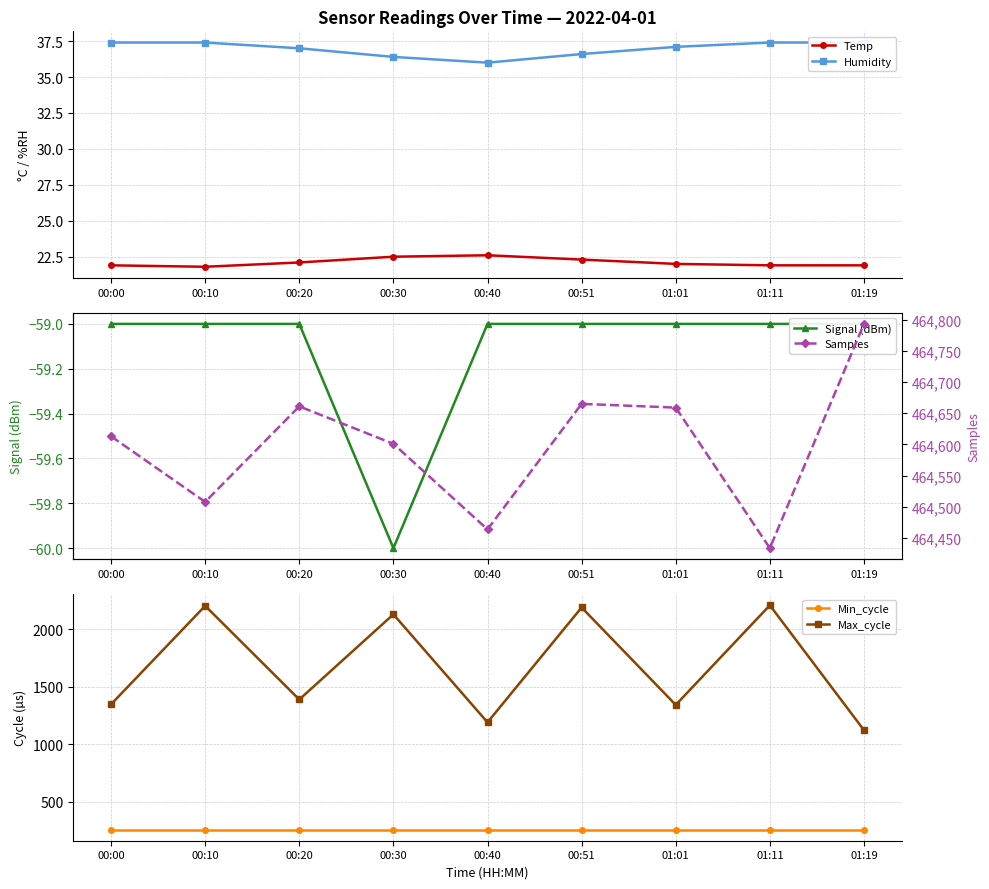

How many distinct data groups are displayed?

6